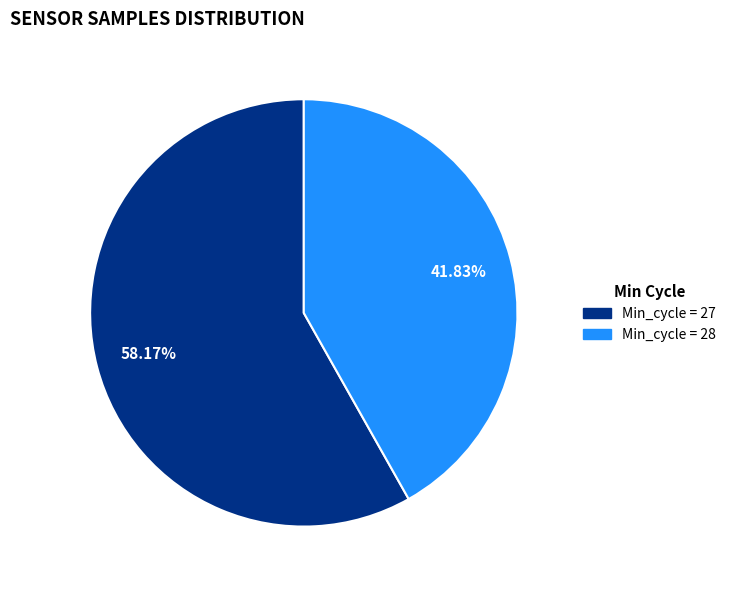

How many segments does this pie chart have?

2